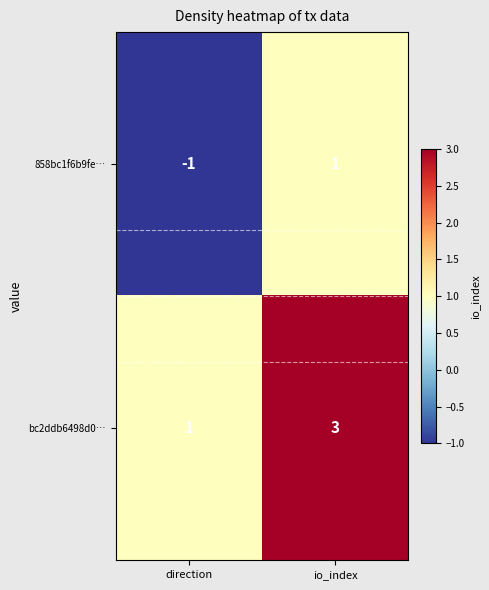

Rank the series at io_index from highest to lowest value.

bc2ddb6498d0…, 858bc1f6b9fe…